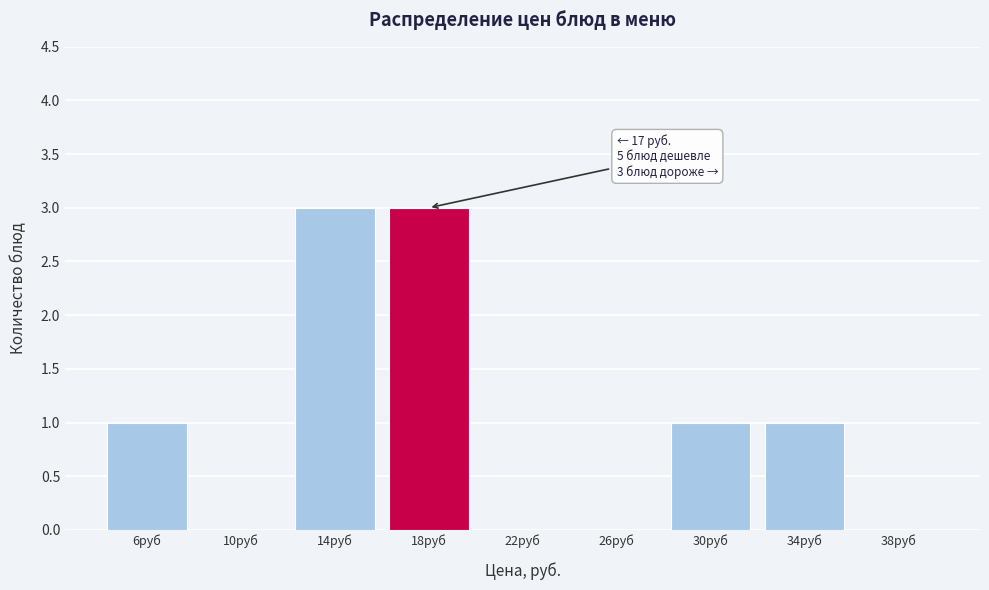

Reading left to right, extract all data points from this chart.

6руб=1	10руб=0	14руб=3	18руб=3	22руб=0	26руб=0	30руб=1	34руб=1	38руб=0